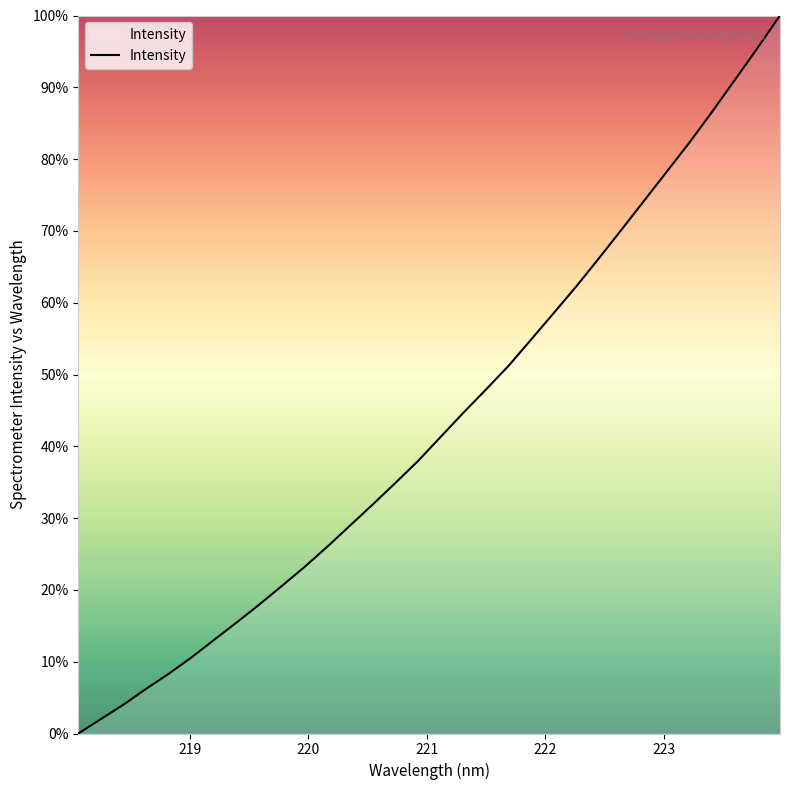

What is the greatest value displayed?

100.0